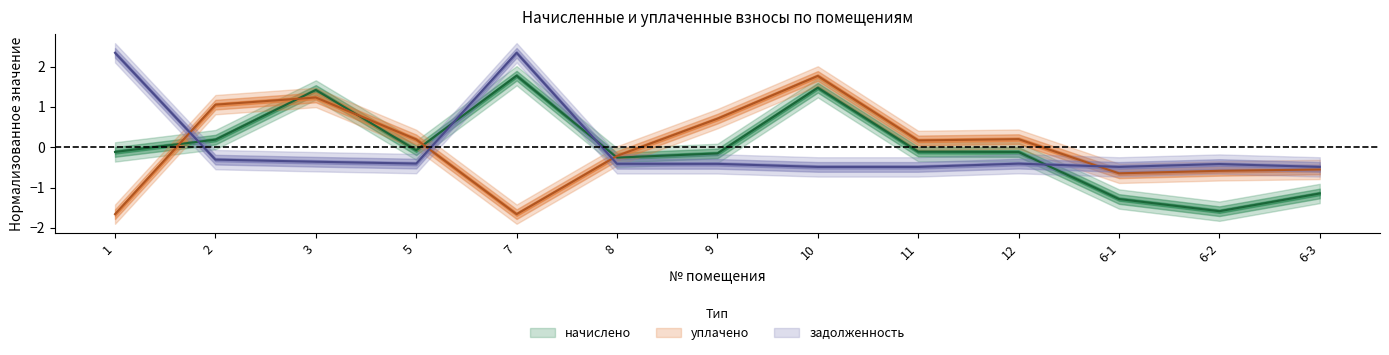

What is the minimum value shown in the chart?

-1.7